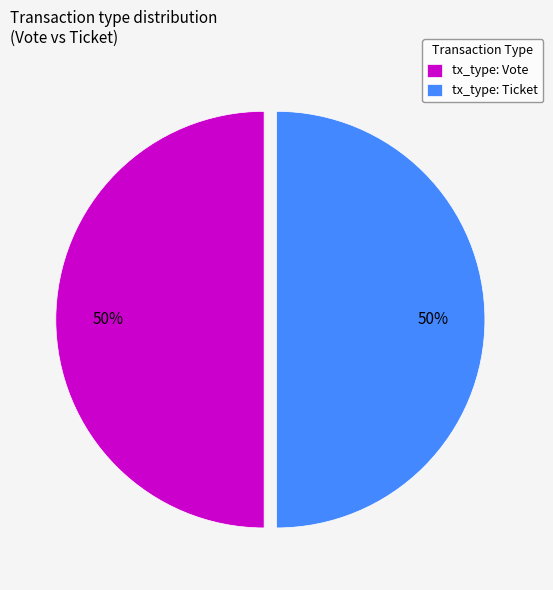

To the nearest percent, what is the combined percentage of tx_type: Vote and tx_type: Ticket?

100%